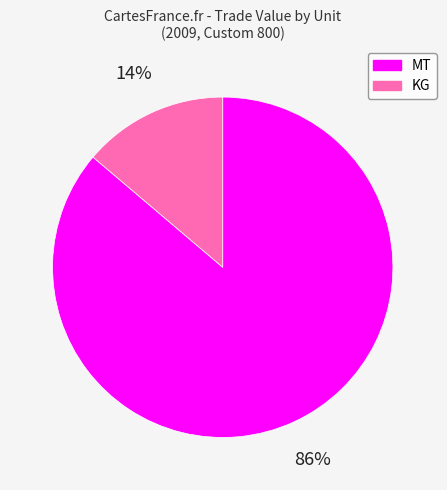

How many slices are in this pie chart?

2